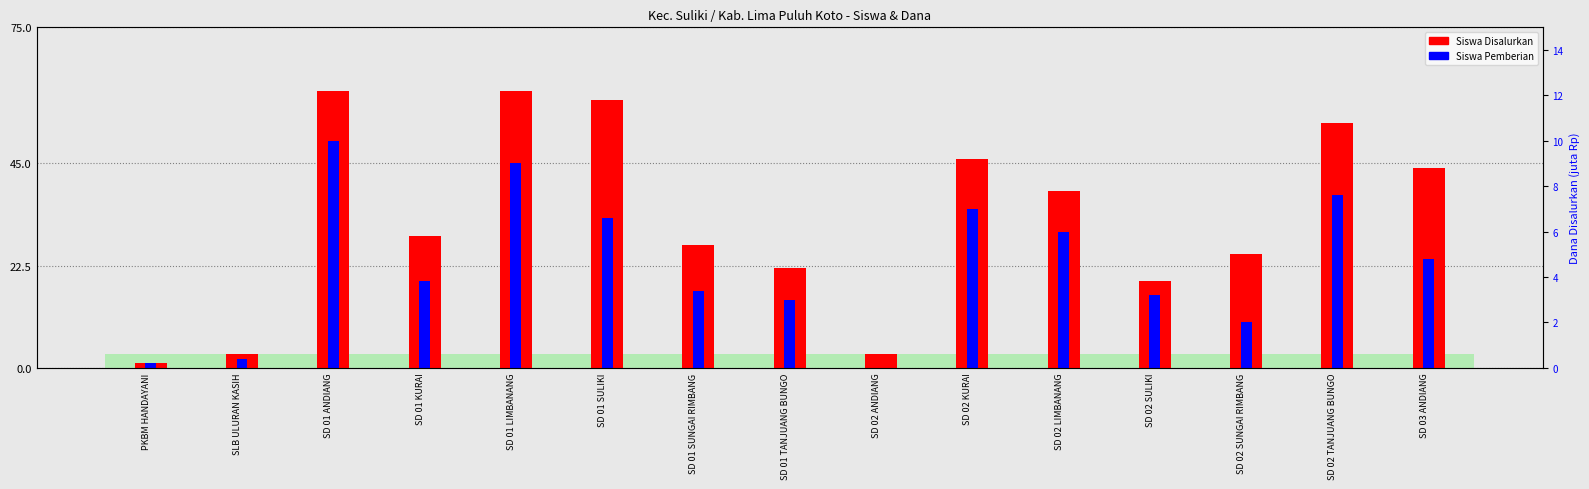

Reading left to right, extract all data points from this chart.

Siswa Disalurkan: PKBM HANDAYANI=1	SLB ULURAN KASIH=3	SD 01 ANDIANG=61	SD 01 KURAI=29	SD 01 LIMBANANG=61	SD 01 SULIKI=59	SD 01 SUNGAI RIMBANG=27	SD 01 TANJUANG BUNGO=22	SD 02 ANDIANG=3	SD 02 KURAI=46	SD 02 LIMBANANG=39	SD 02 SULIKI=19	SD 02 SUNGAI RIMBANG=25	SD 02 TANJUANG BUNGO=54	SD 03 ANDIANG=44
Siswa Pemberian: PKBM HANDAYANI=1	SLB ULURAN KASIH=2	SD 01 ANDIANG=50	SD 01 KURAI=19	SD 01 LIMBANANG=45	SD 01 SULIKI=33	SD 01 SUNGAI RIMBANG=17	SD 01 TANJUANG BUNGO=15	SD 02 ANDIANG=0	SD 02 KURAI=35	SD 02 LIMBANANG=30	SD 02 SULIKI=16	SD 02 SUNGAI RIMBANG=10	SD 02 TANJUANG BUNGO=38	SD 03 ANDIANG=24